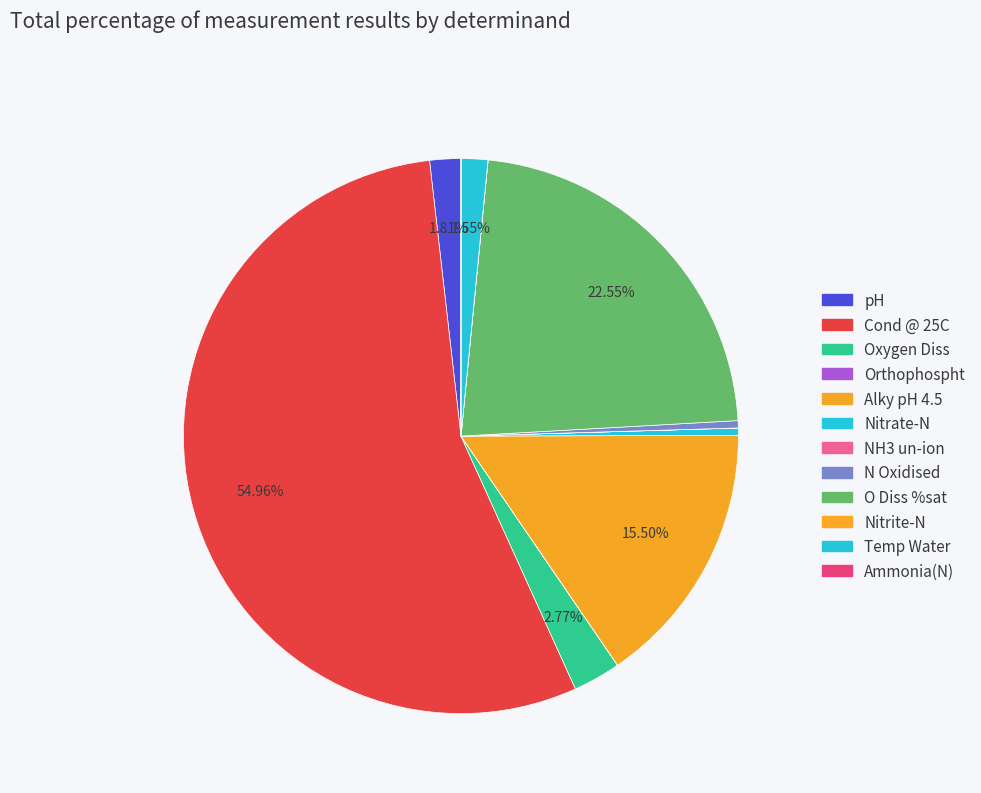

To the nearest percent, what is the average slice percentage?

8%